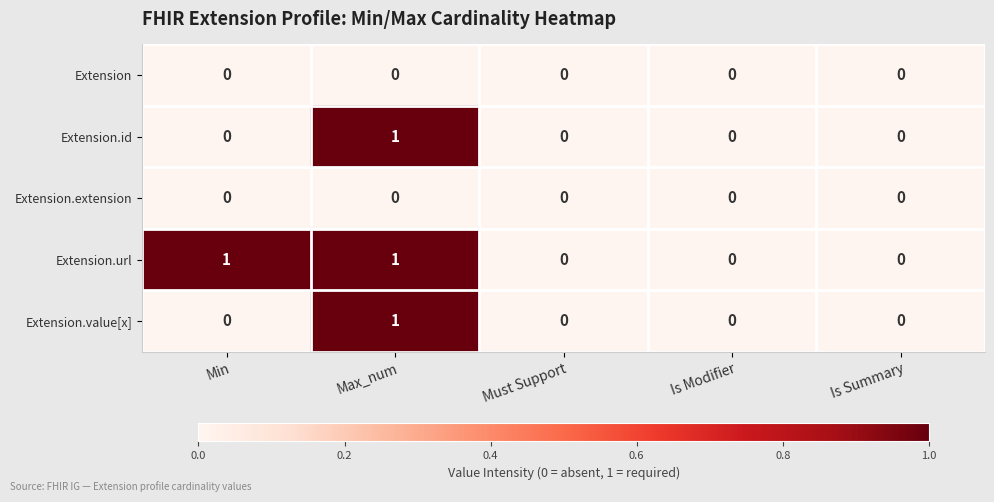

Reading right to left, transcribe all the data shown in this chart.

Extension: Is Summary=0	Is Modifier=0	Must Support=0	Max_num=0	Min=0
Extension.id: Is Summary=0	Is Modifier=0	Must Support=0	Max_num=1	Min=0
Extension.extension: Is Summary=0	Is Modifier=0	Must Support=0	Max_num=0	Min=0
Extension.url: Is Summary=0	Is Modifier=0	Must Support=0	Max_num=1	Min=1
Extension.value[x]: Is Summary=0	Is Modifier=0	Must Support=0	Max_num=1	Min=0